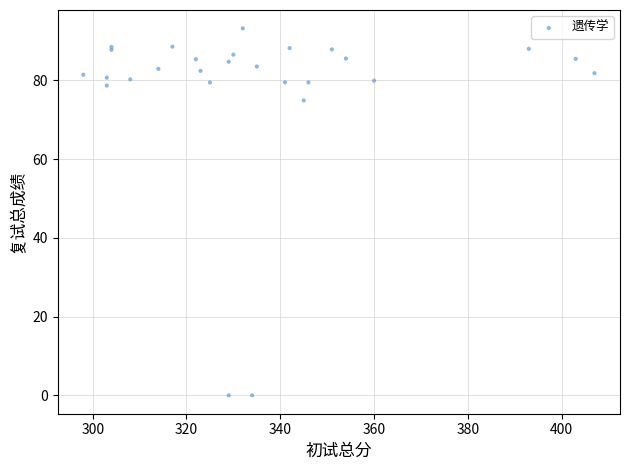

What Y value in the scatter plot is closest to 46?

74.9